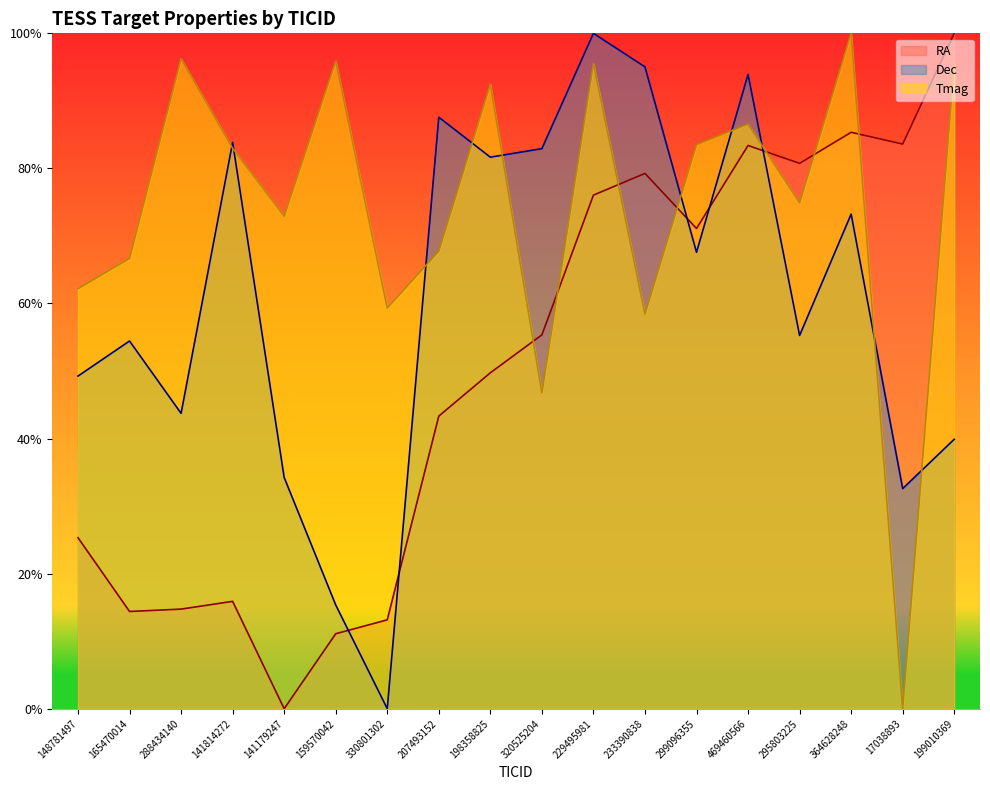

Which series has the largest total across all categories?

Tmag